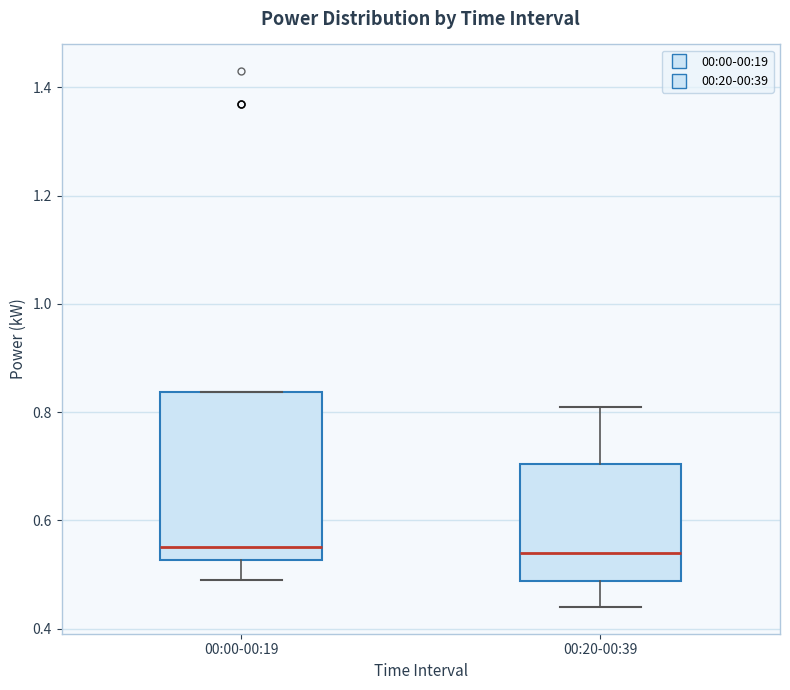

Where does the median line of the box for 00:00-00:19 sit on the y-axis? The values are not printed on the chart, so give them approximately, as read against the axis.

0.56